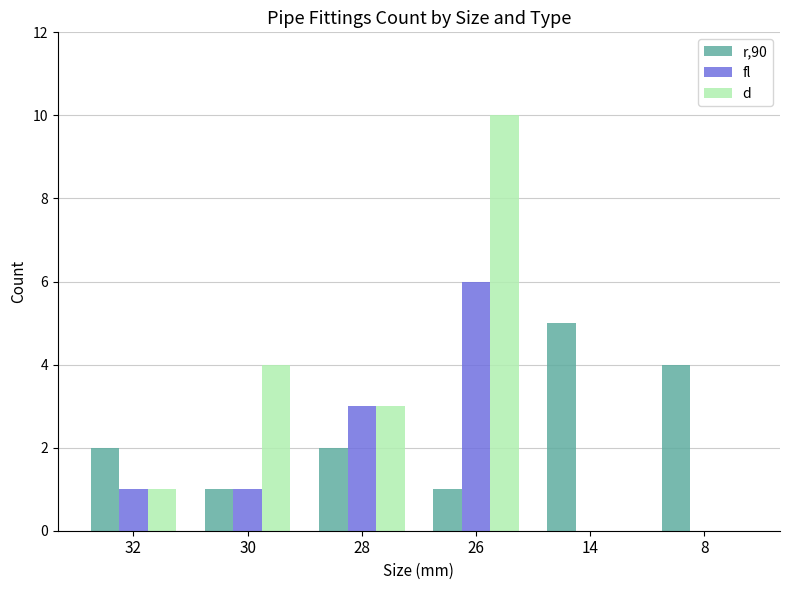

What is the sum of all r,90 values?

15